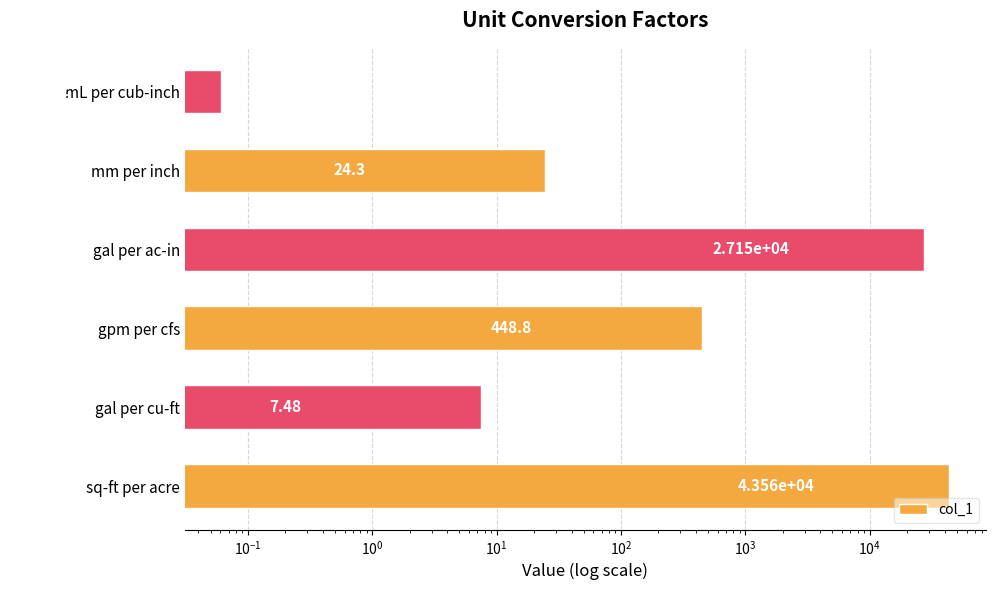

Does the chart contain stacked bars?

No